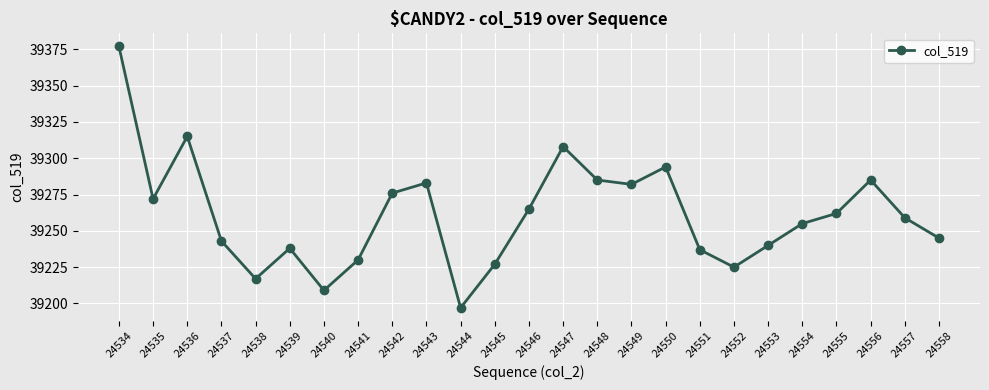

The chart shows a value of 39255 at 24554. True or false?

True